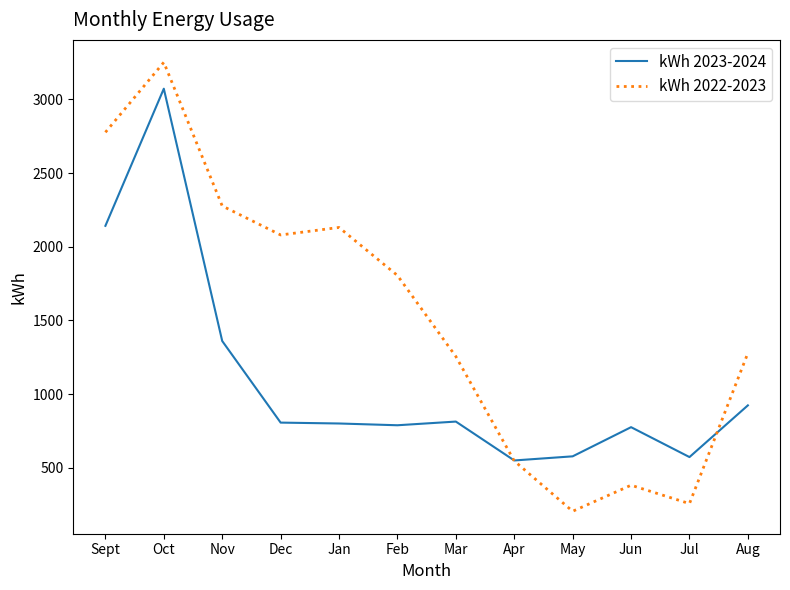

True or false: kWh 2022-2023 has a value of 3252 at Oct.

True